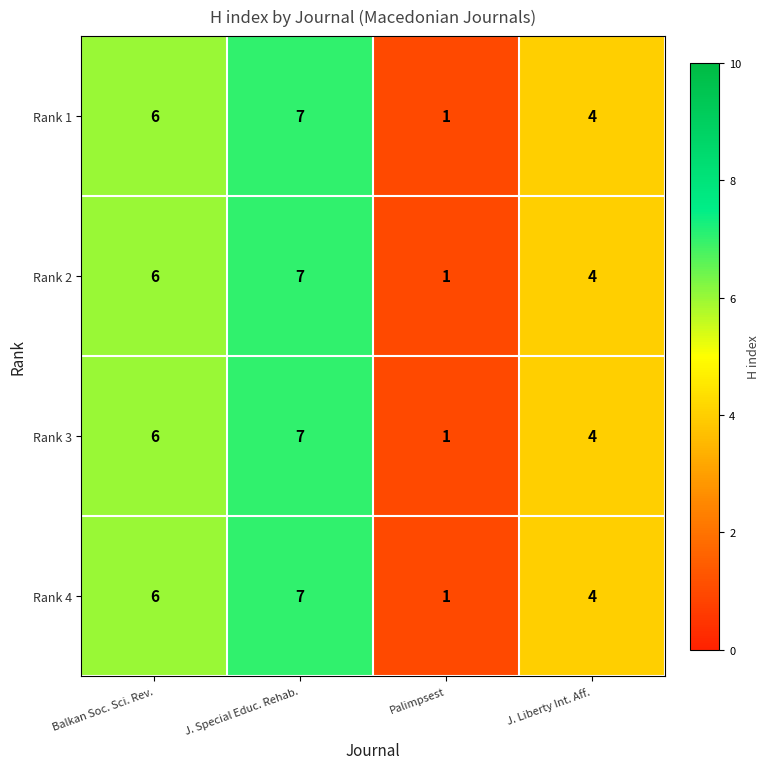

At which category is the sum across all series the highest?

J. Special Educ. Rehab.